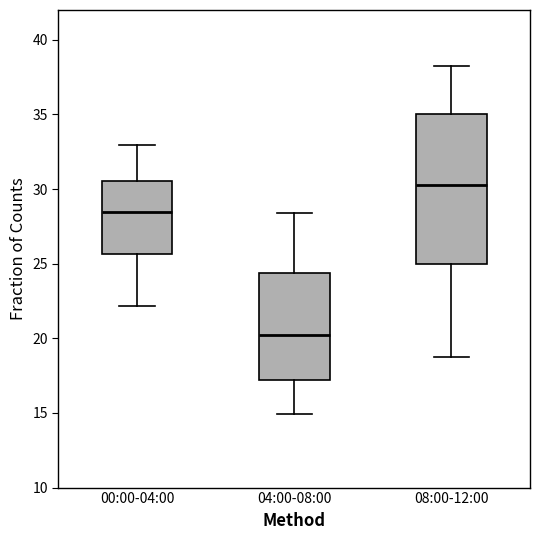

Which box is the tallest, from its lower edge to its upper edge?

08:00-12:00